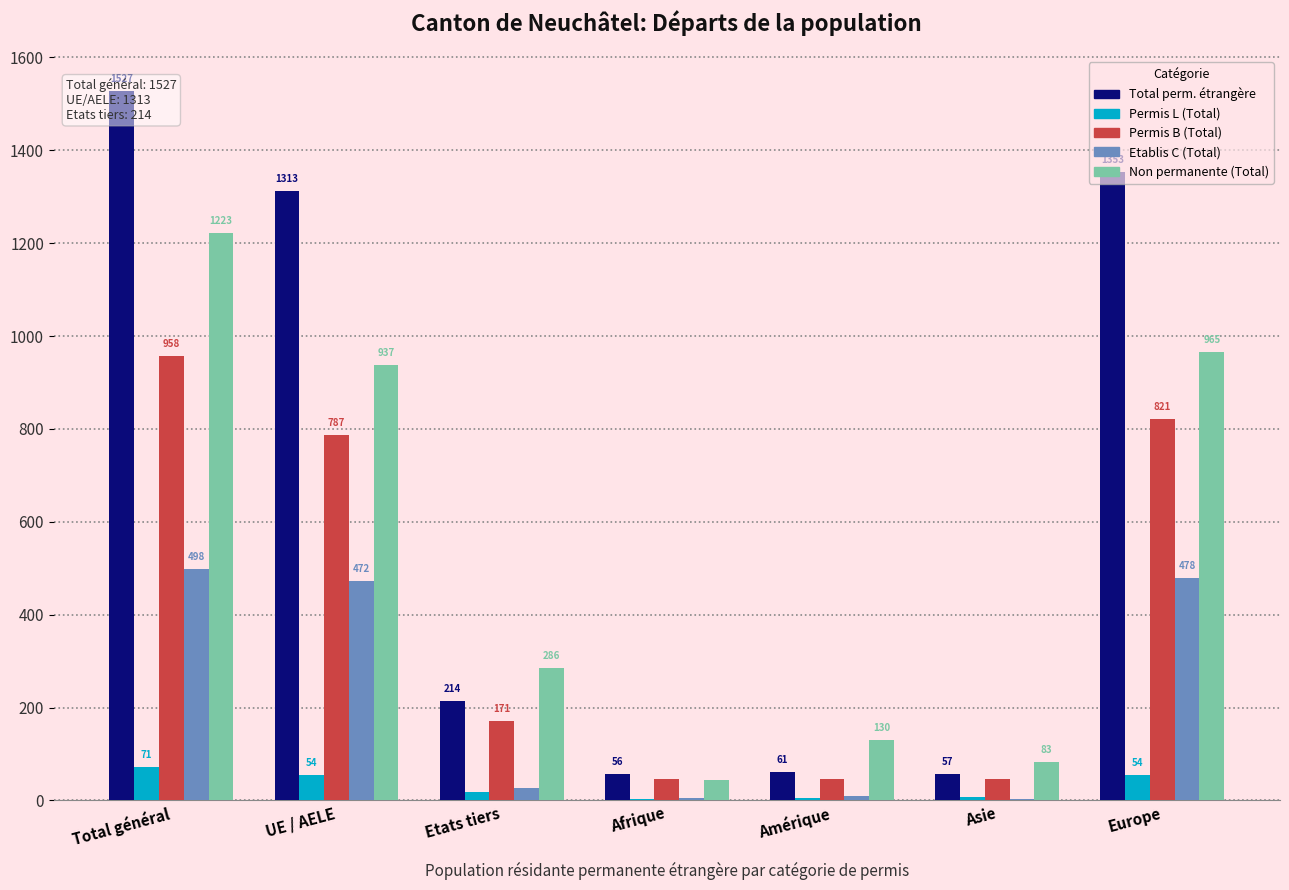

Reading left to right, transcribe all the data shown in this chart.

Total perm. étrangère: Total général=1527	UE / AELE=1313	Etats tiers=214	Afrique=56	Amérique=61	Asie=57	Europe=1353
Permis L (Total): Total général=71	UE / AELE=54	Etats tiers=17	Afrique=4	Amérique=5	Asie=8	Europe=54
Permis B (Total): Total général=958	UE / AELE=787	Etats tiers=171	Afrique=46	Amérique=46	Asie=45	Europe=821
Etablis C (Total): Total général=498	UE / AELE=472	Etats tiers=26	Afrique=6	Amérique=10	Asie=4	Europe=478
Non permanente (Total): Total général=1223	UE / AELE=937	Etats tiers=286	Afrique=44	Amérique=130	Asie=83	Europe=965